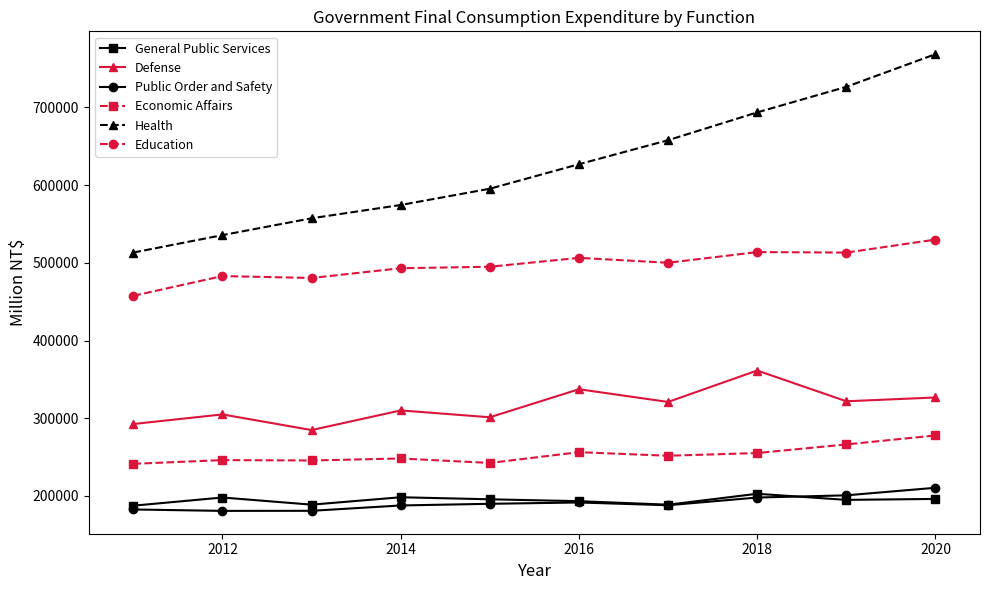

What is the maximum value shown in the chart?

768570